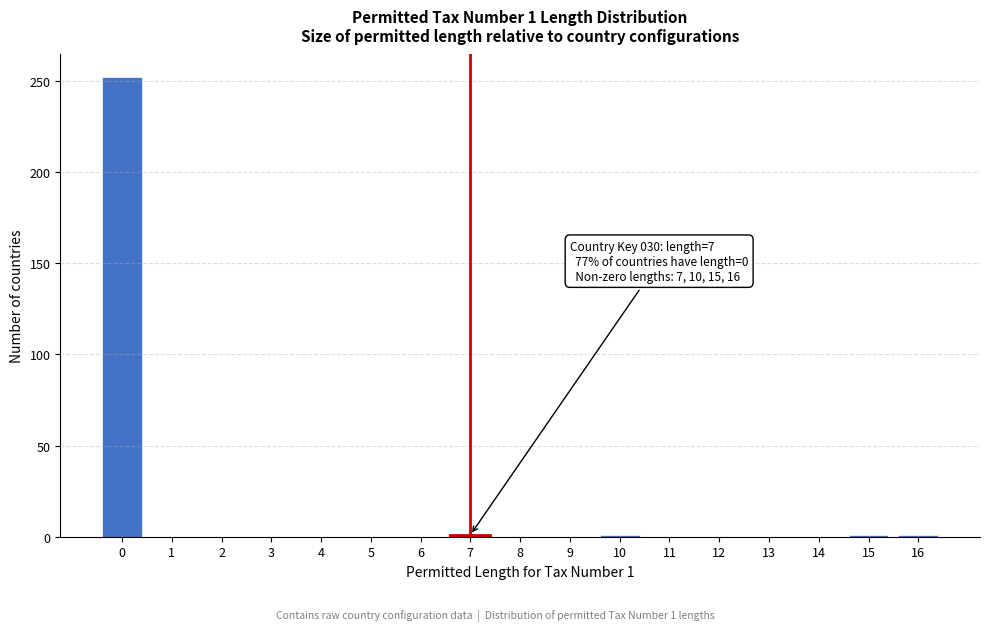

The value at 0 is 99. True or false?

False